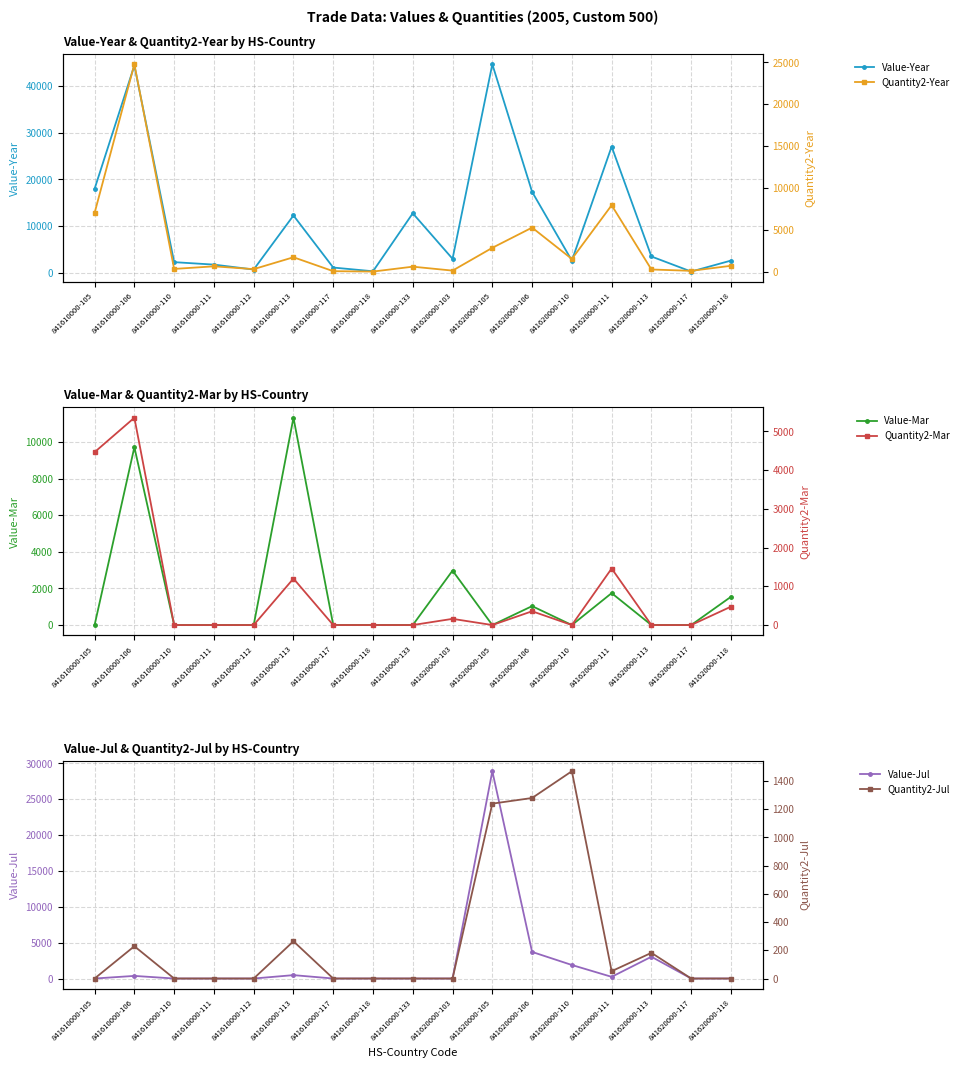

What is the label of the 4th point from the left?

841610000-111